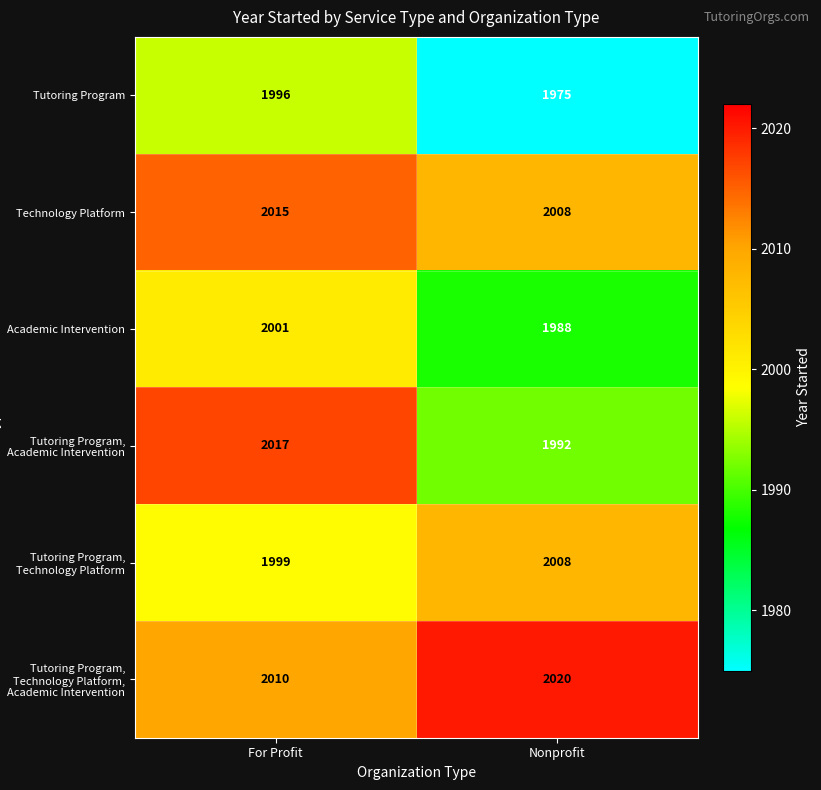

The Academic Intervention series shows 1361 at Nonprofit. True or false?

False